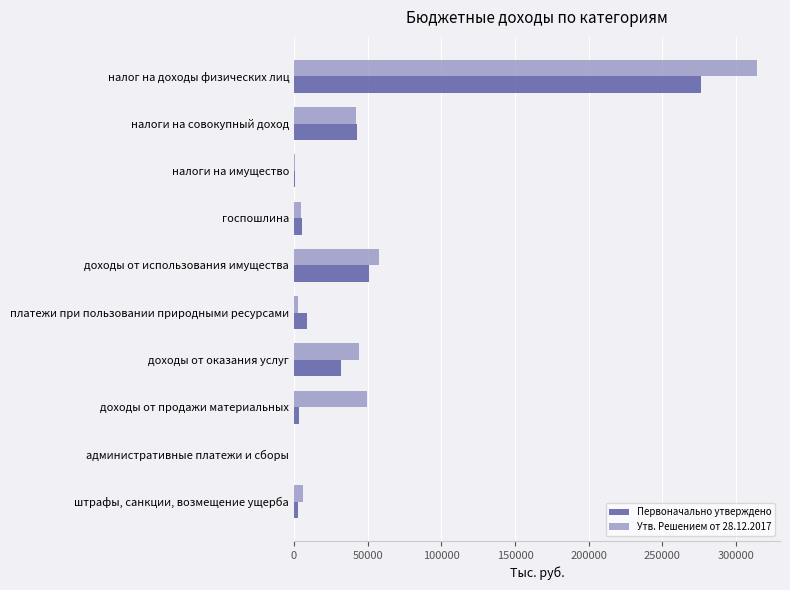

Which category has the highest value in the Утв. Решением от 28.12.2017 series?

налог на доходы физических лиц